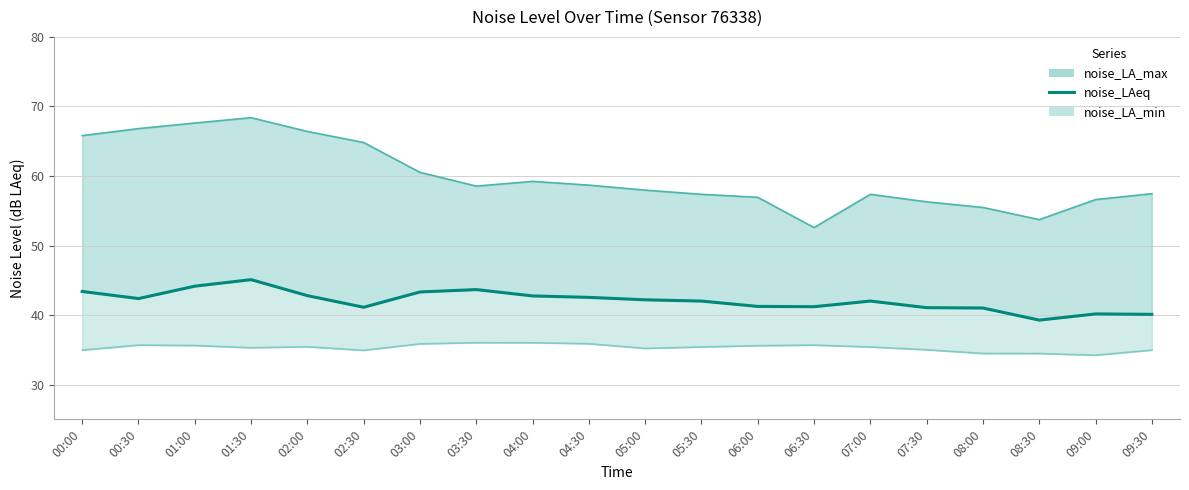

Rank the categories by noise_LA_min line value from lowest to highest.

09:00, 08:30, 08:00, 02:30, 00:00, 09:30, 07:30, 05:00, 01:30, 05:30, 07:00, 02:00, 06:00, 01:00, 00:30, 06:30, 03:00, 04:30, 04:00, 03:30